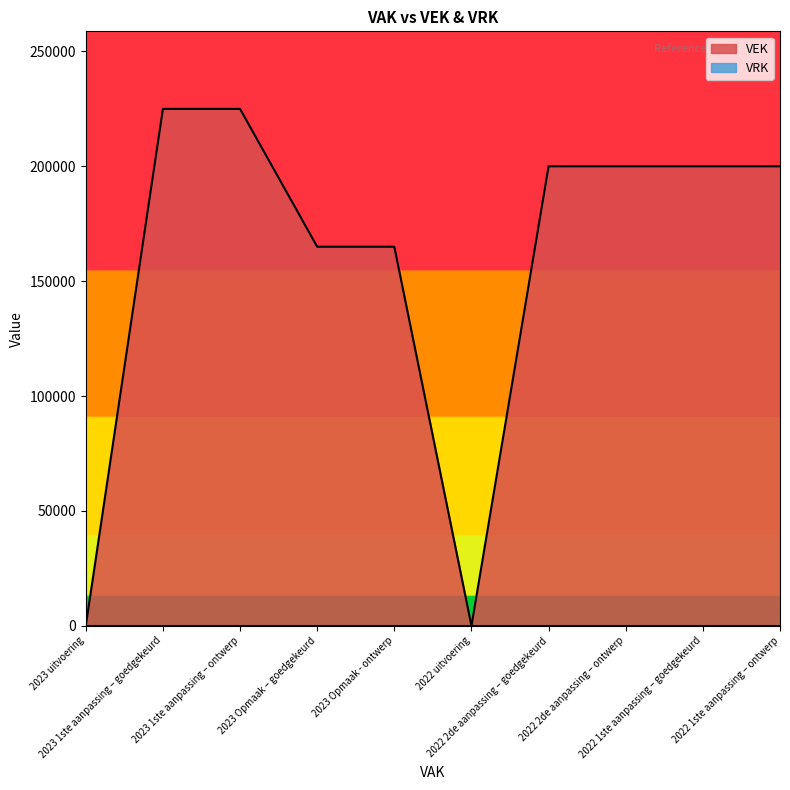

What is the value of the 8th point from the left?

200000